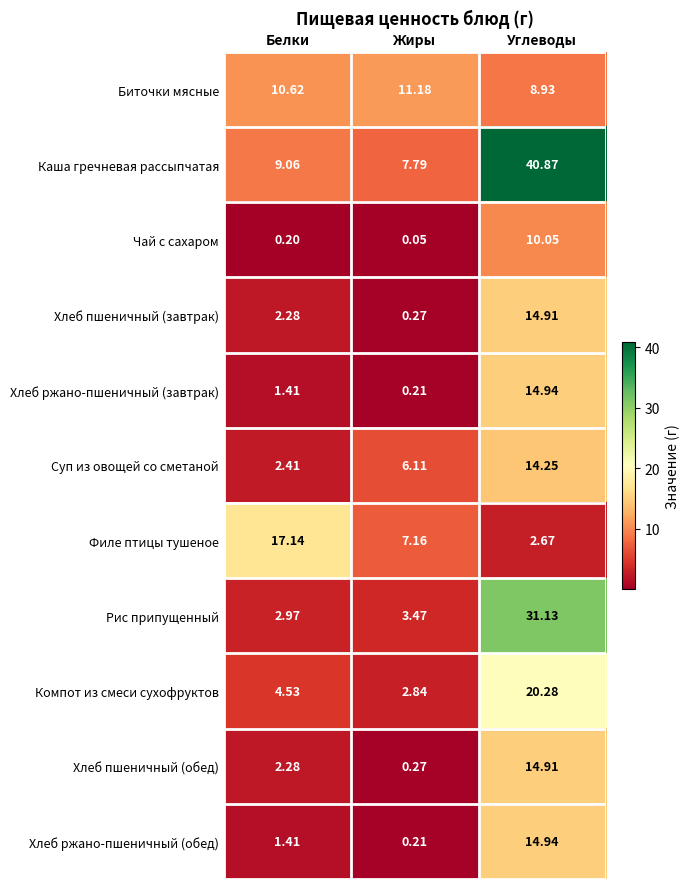

Is the value of Хлеб пшеничный (завтрак) at Углеводы greater than the value of Суп из овощей со сметаной at Белки?

Yes